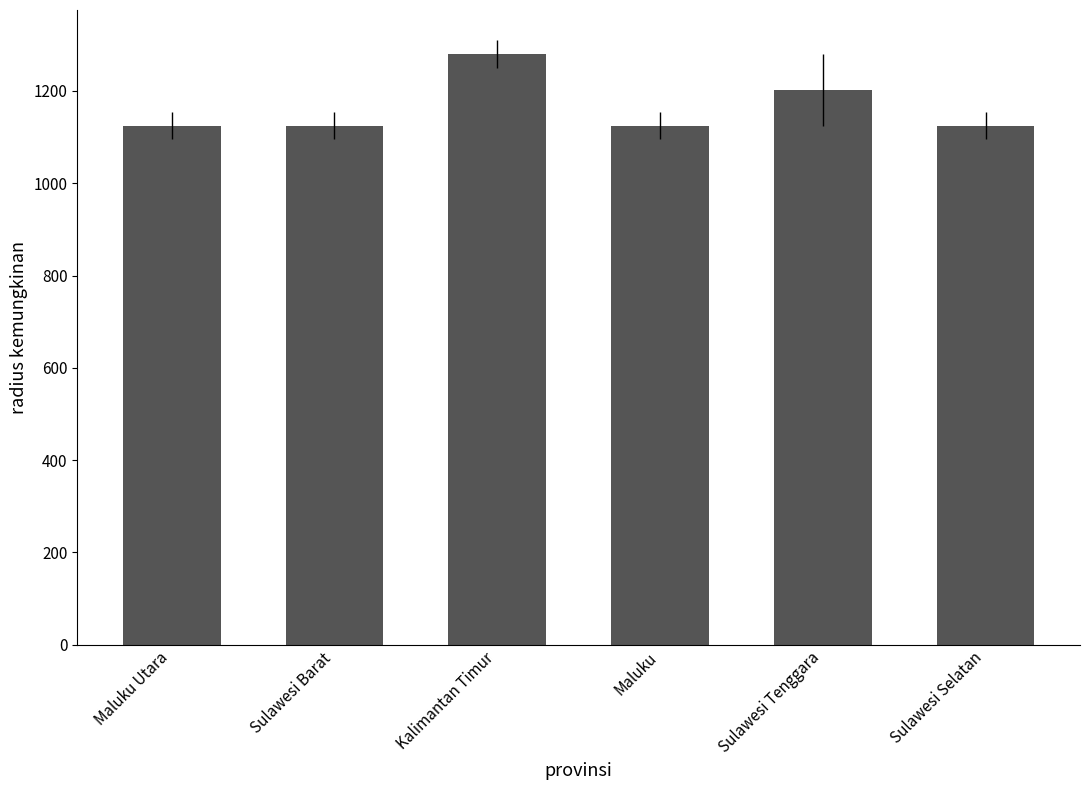

What is the maximum value shown in the chart?

1280.0